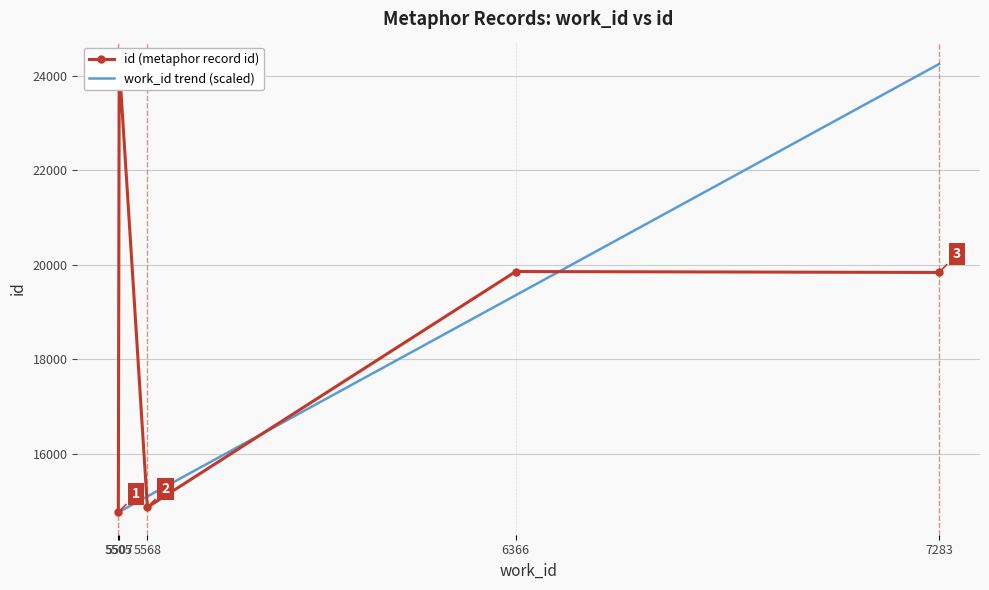

List the series in order of their overall mean, lowest first.

work_id trend (scaled), id (metaphor record id)